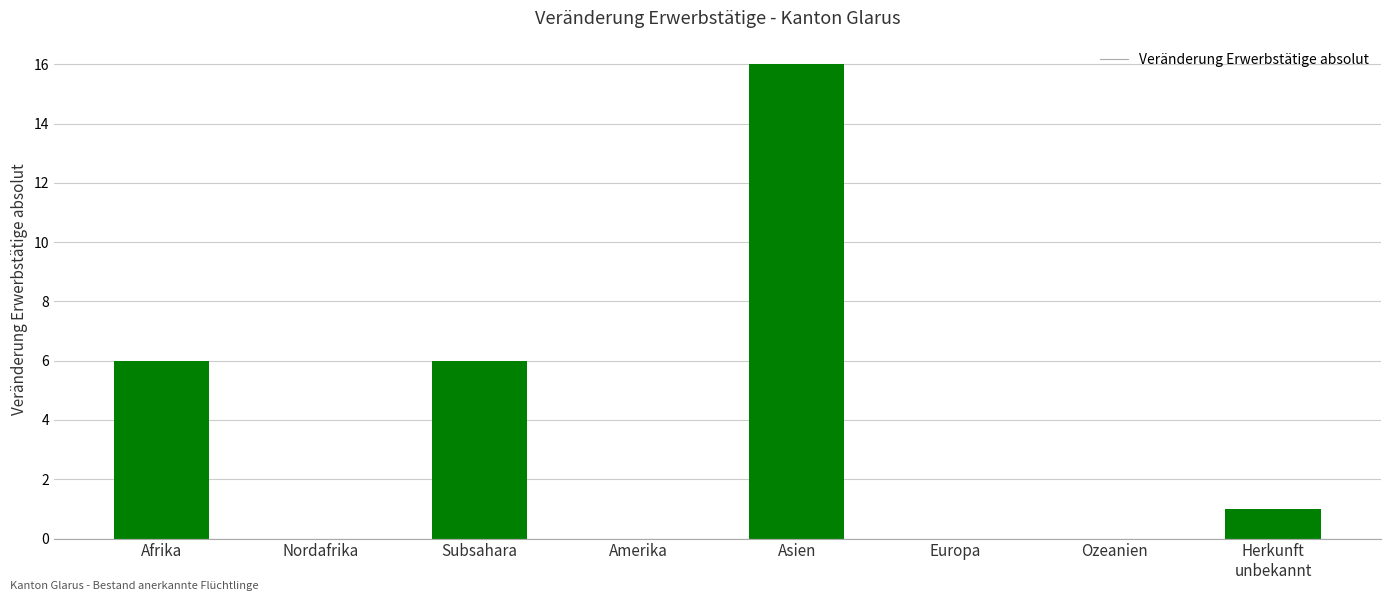

Reading left to right, extract all data points from this chart.

6	0	6	0	16	0	0	1